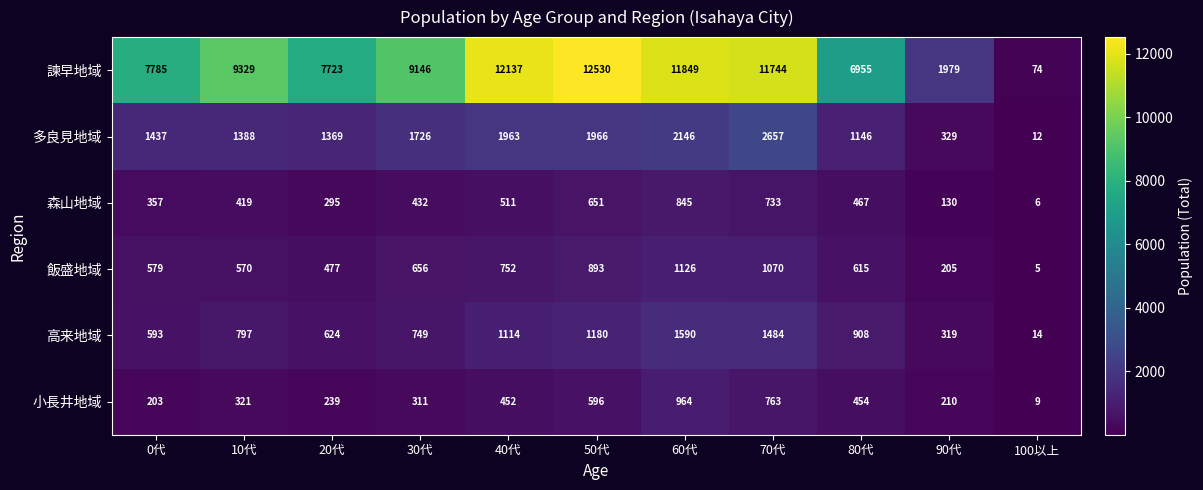

At which label does 諫早地域 first exceed 9146?

10代